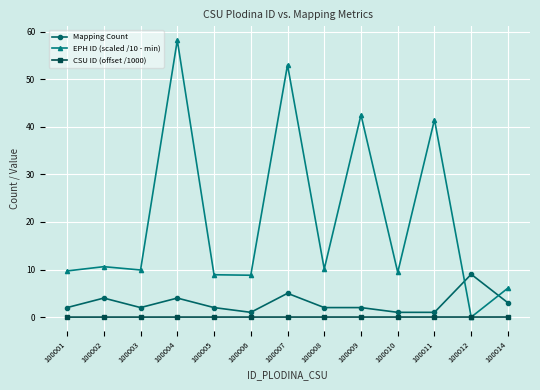

What is the difference between the highest and lowest values at 100014?

6.1